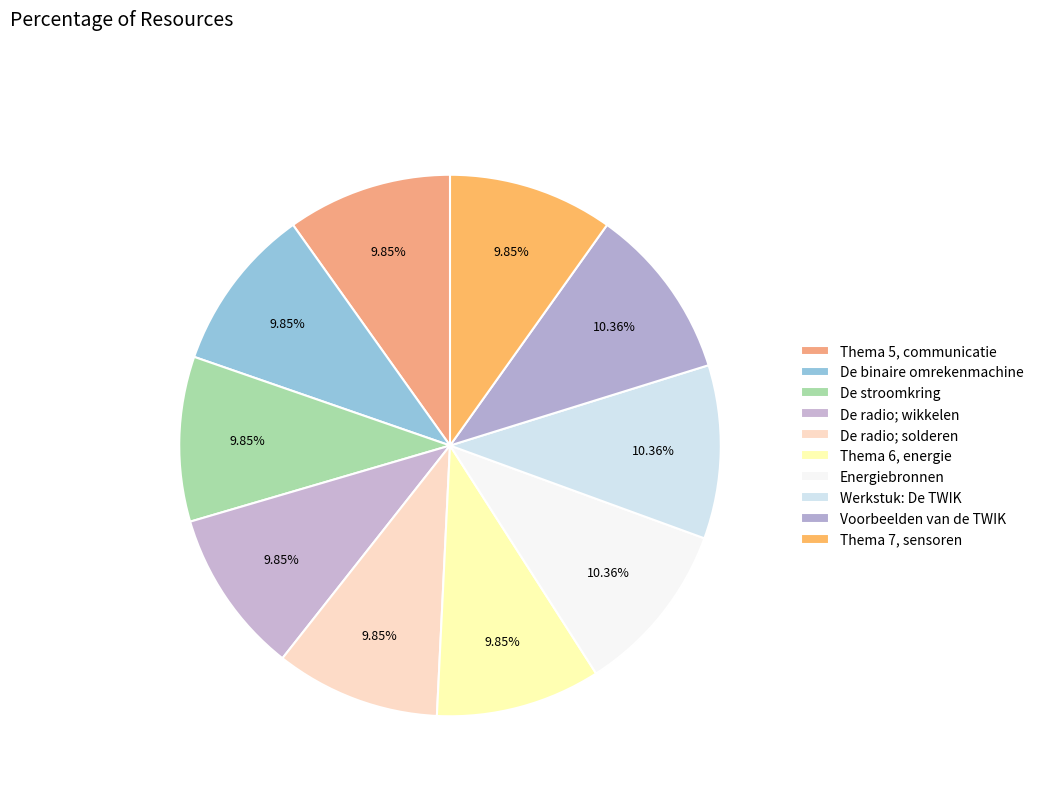

Does Thema 7, sensoren account for over 50% of the chart?

No